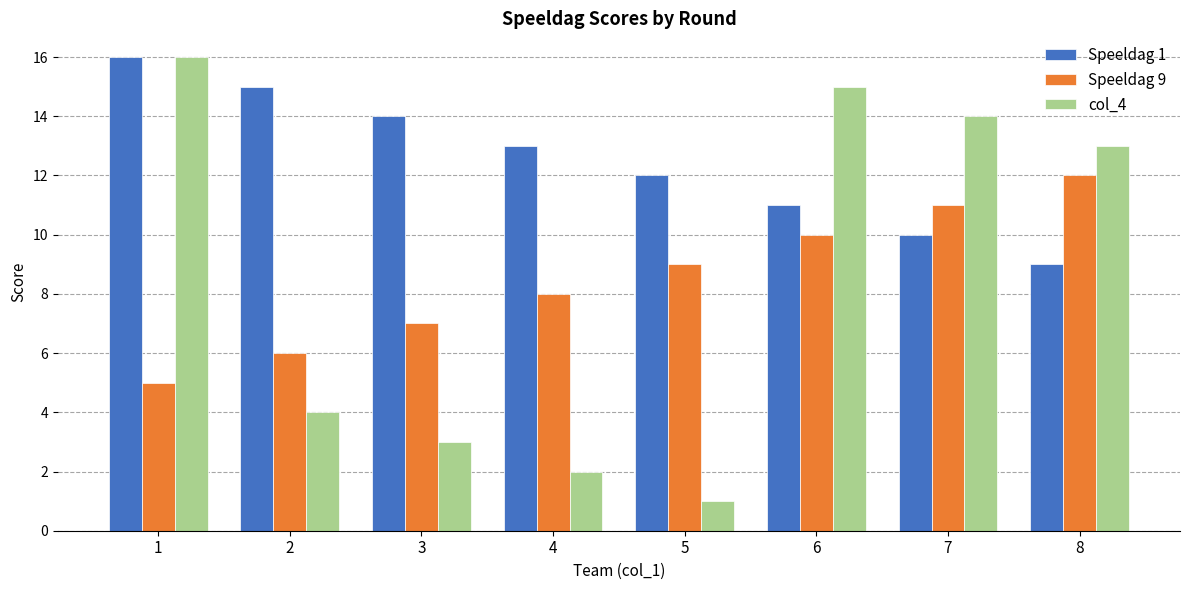

Rank the series at 7 from lowest to highest value.

Speeldag 1, Speeldag 9, col_4